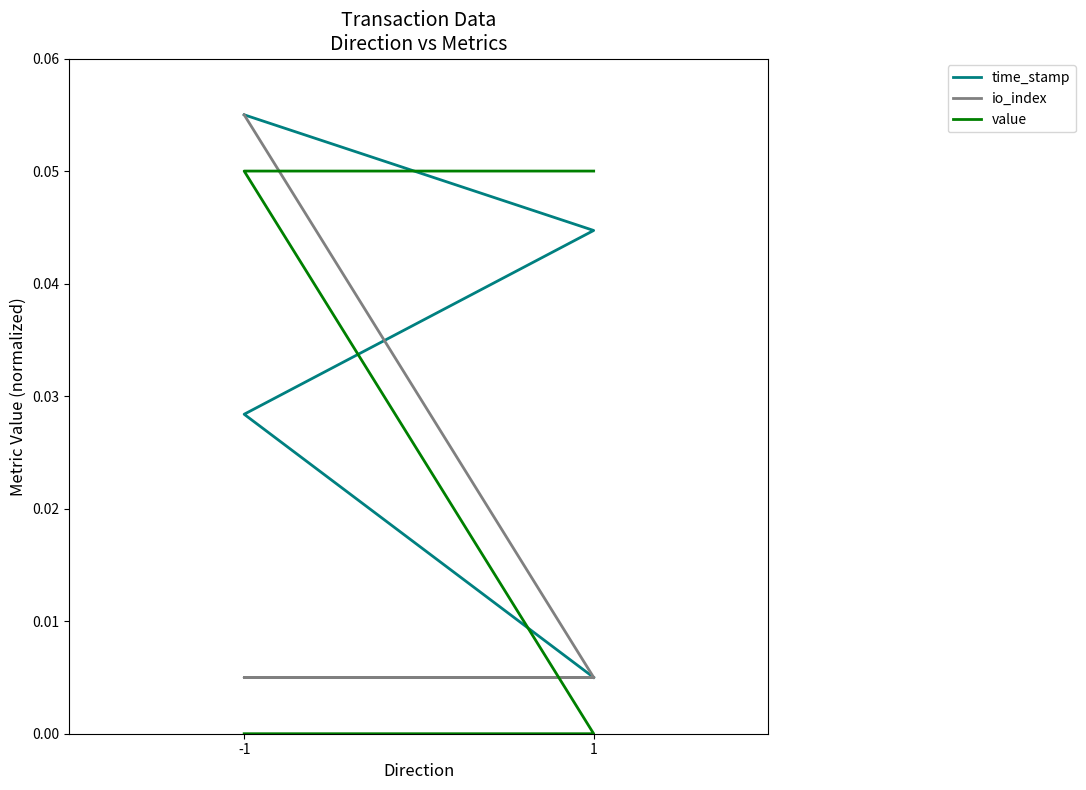

How many times do io_index and value cross each other?

1